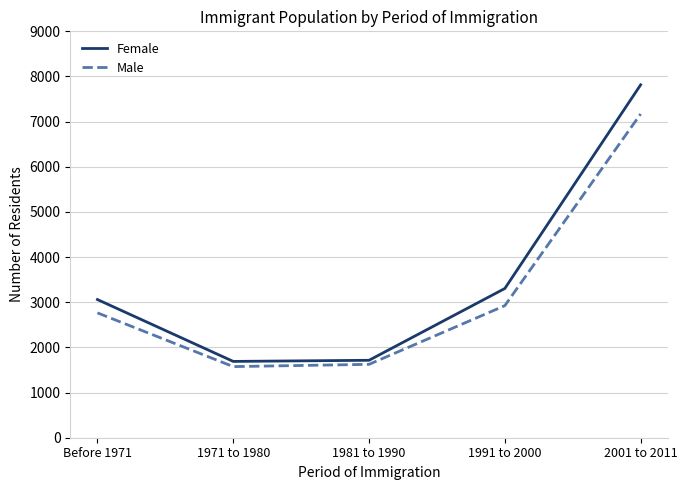

What is the difference between the maximum and minimum values in the Male series?

5595